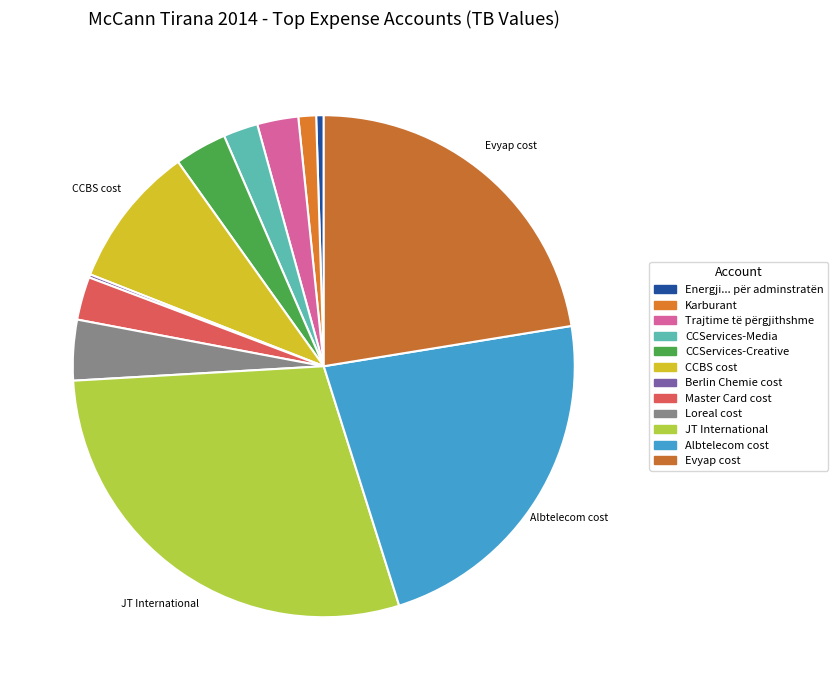

To the nearest percent, what is the average slice percentage?

8%